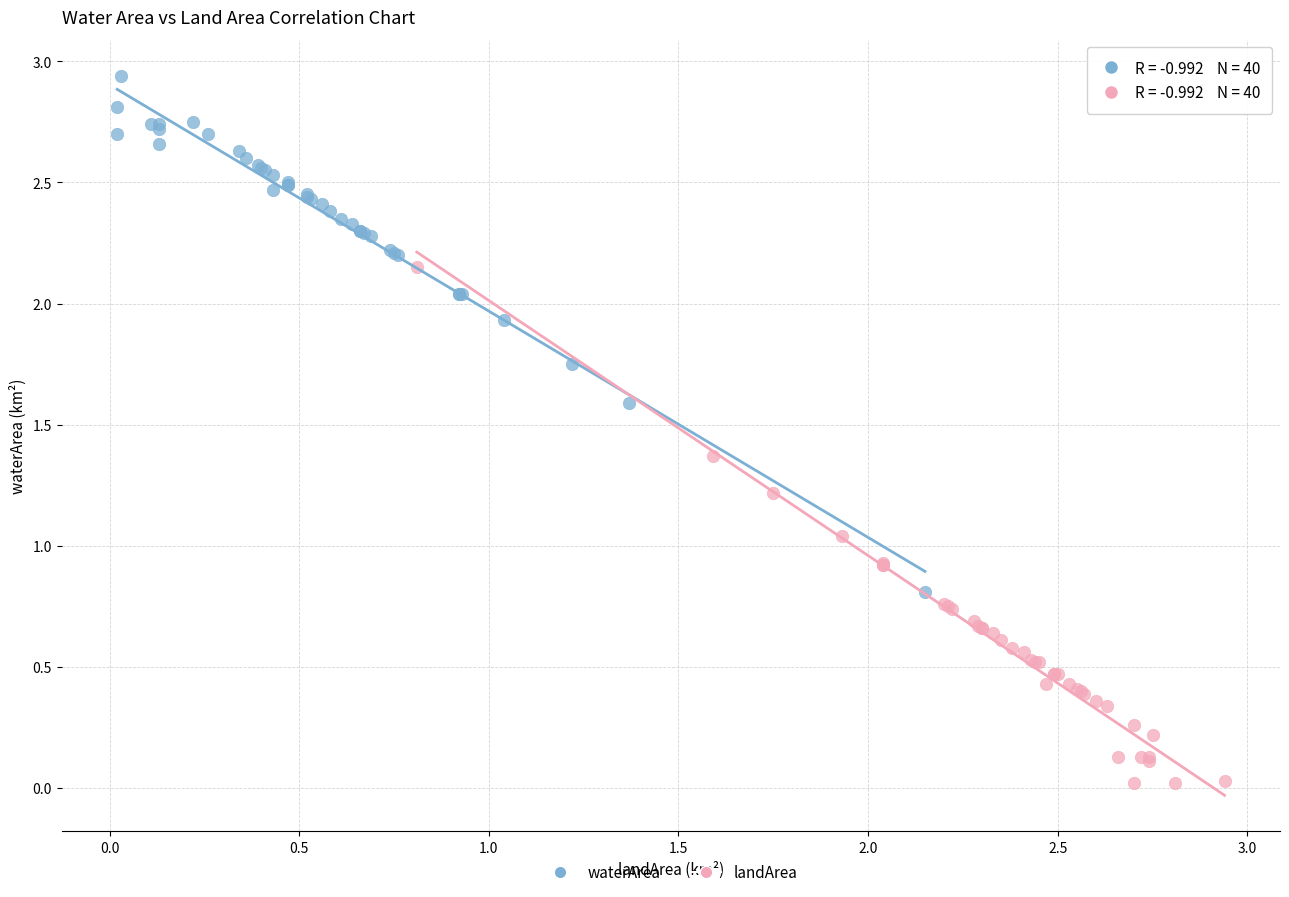

Which series contains the lowest Y value?

landArea